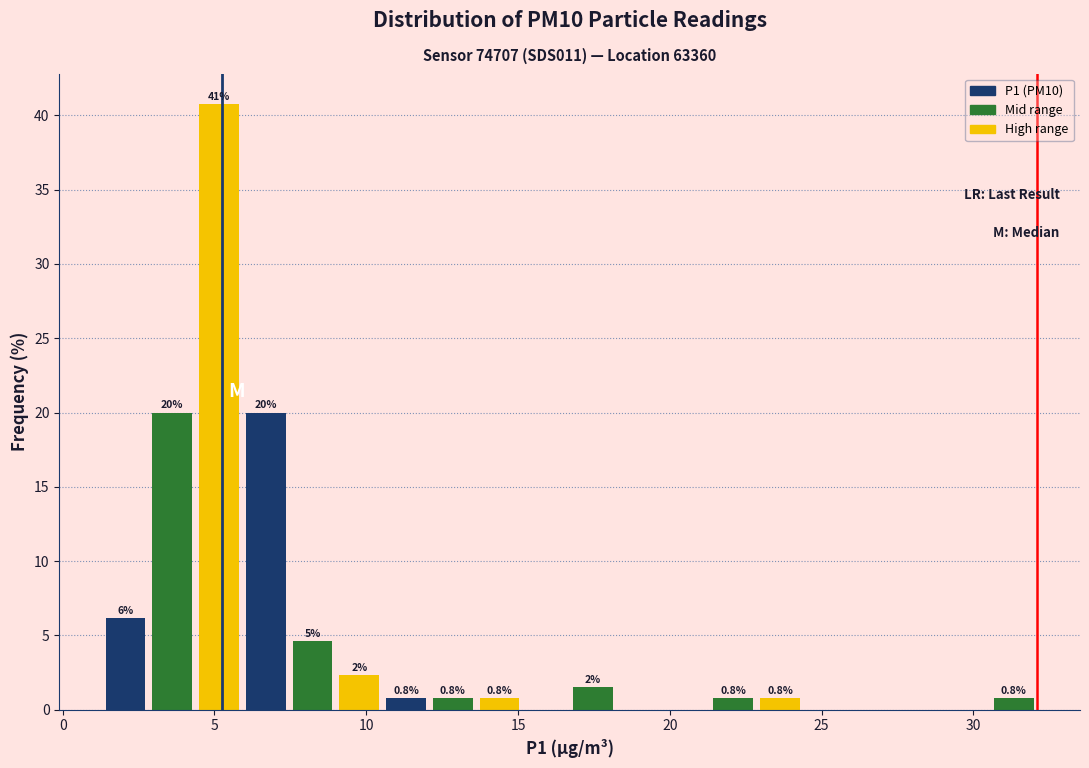

Read against the x-axis, roughly where is the centre of the tallest bar?

5.0